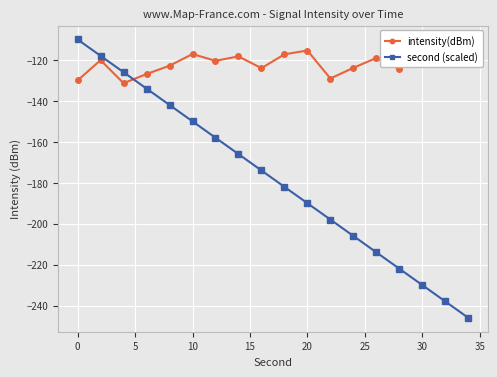

Rank the series by their average value, from highest to lowest.

intensity(dBm), second (scaled)